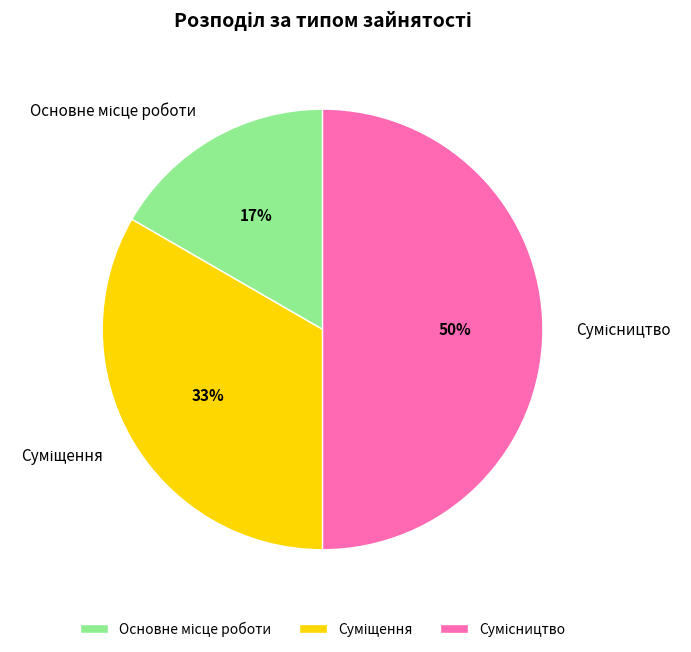

Count the number of slices in the pie.

3